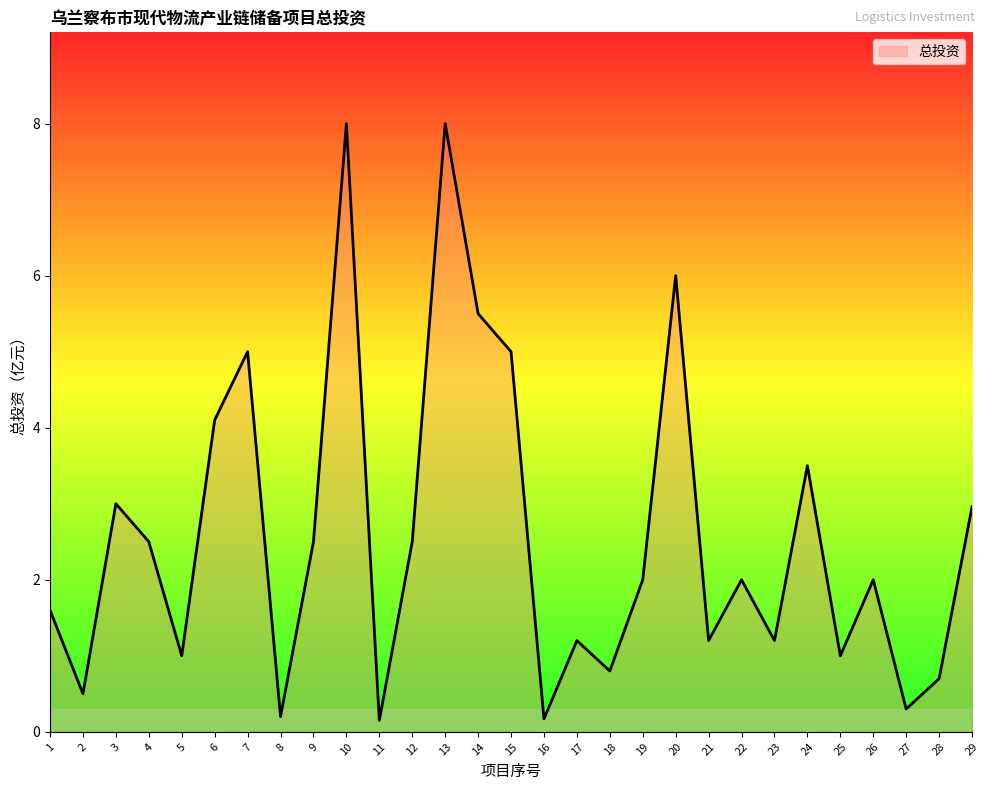

At which label is the value closest to 4?

6